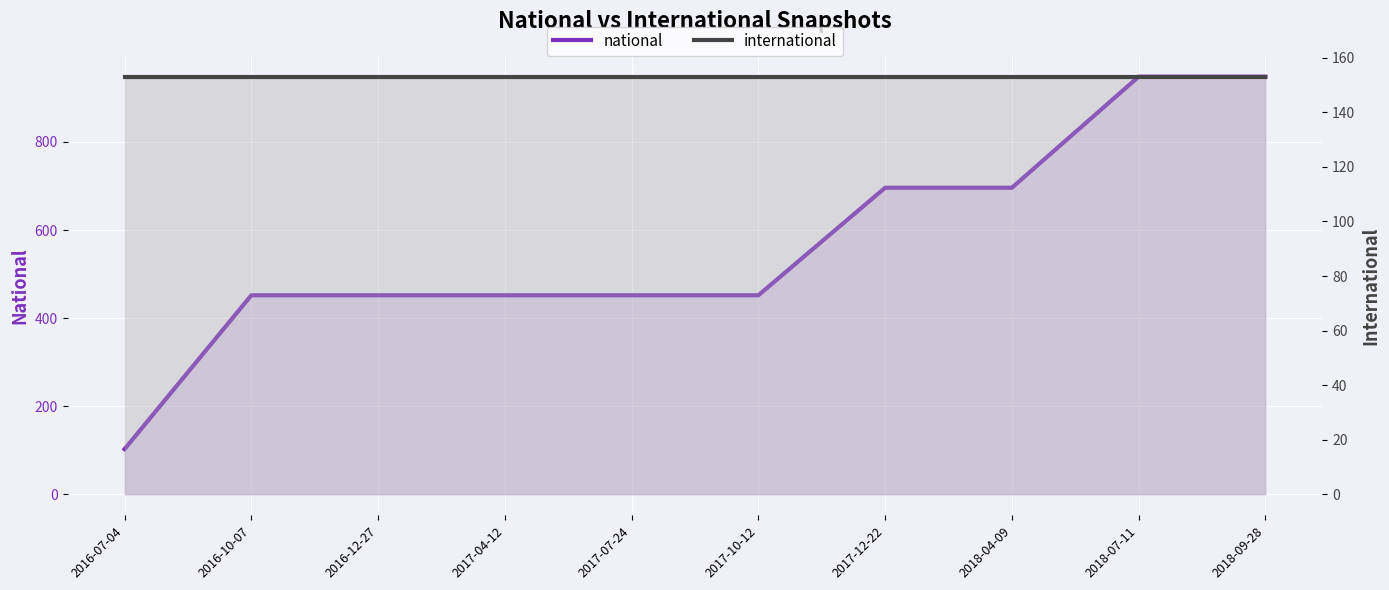

The value of national at 2016-12-27 is 452. True or false?

True